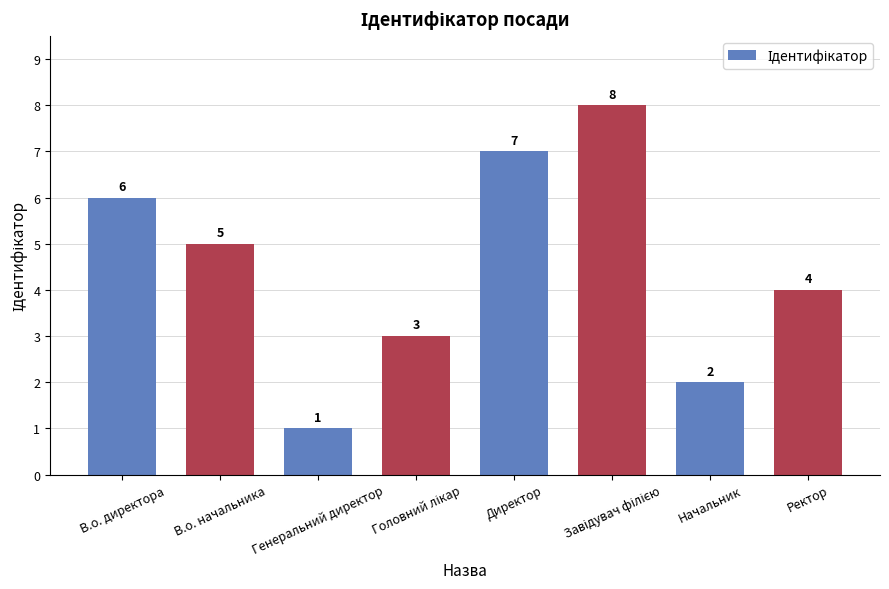

Count the number of data series in this chart.

1